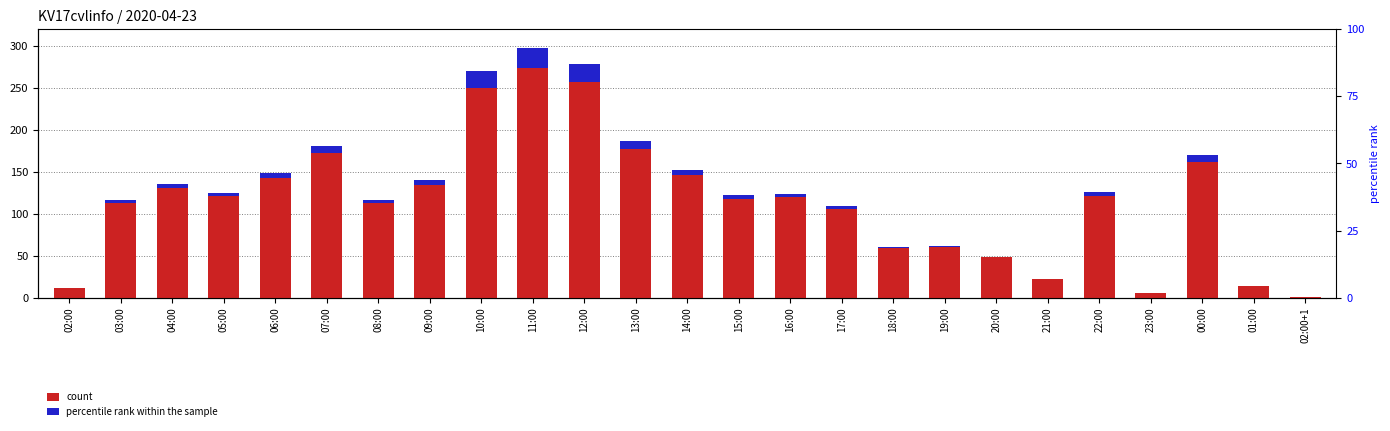

At which category does the chart reach its peak across all series?

11:00